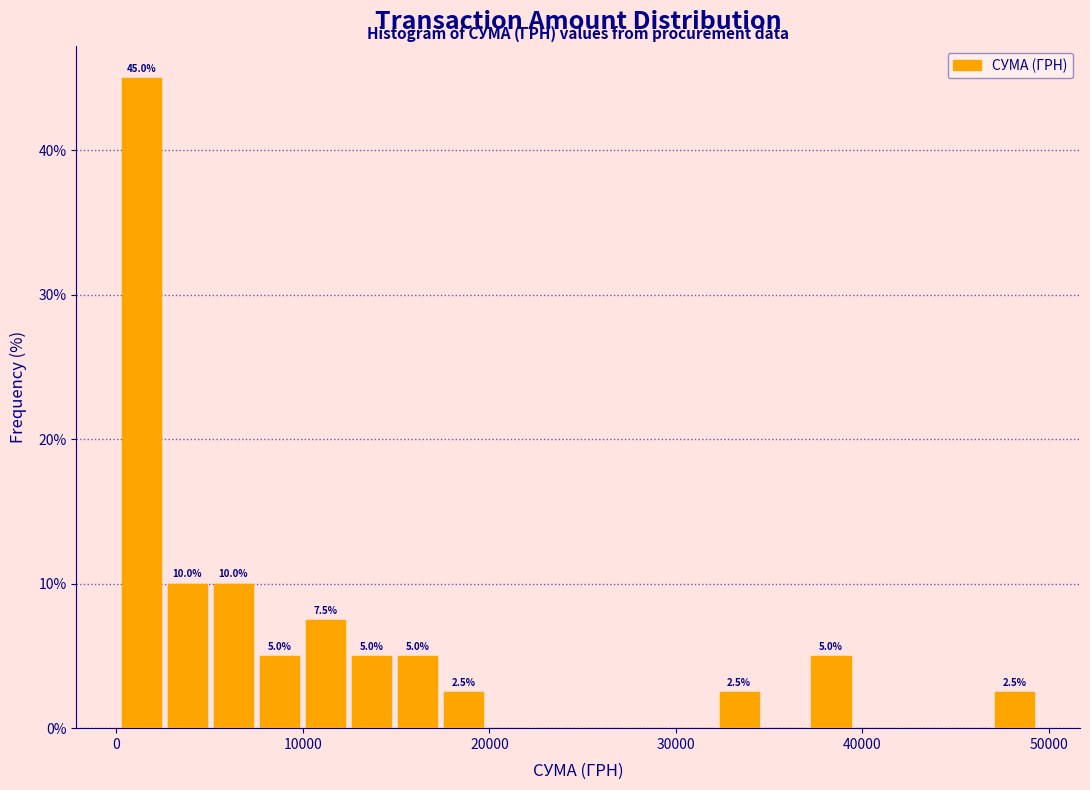

Read against the x-axis, roughly where is the centre of the tallest bar?

1000